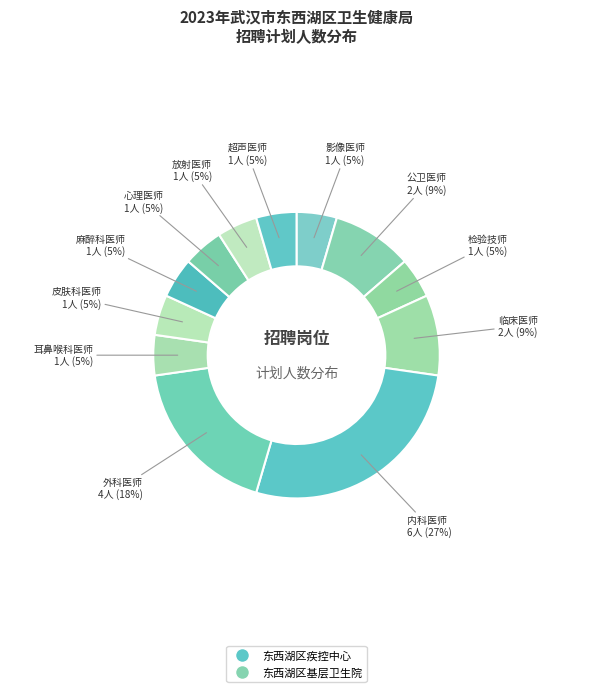

What is the largest slice in the pie chart?

内科医师